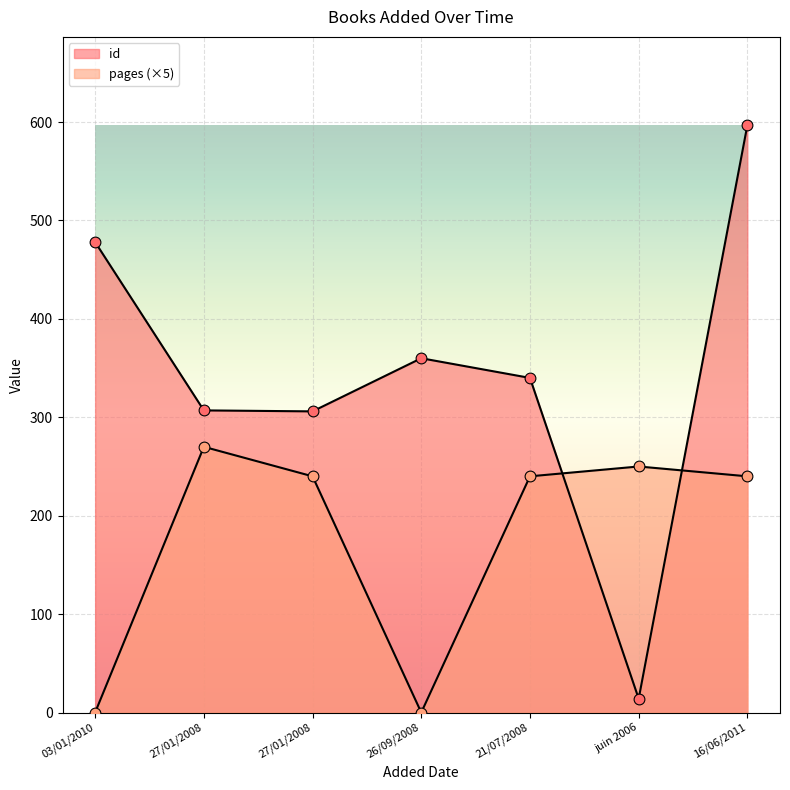

What is the total value across all series at 26/09/2008?

360